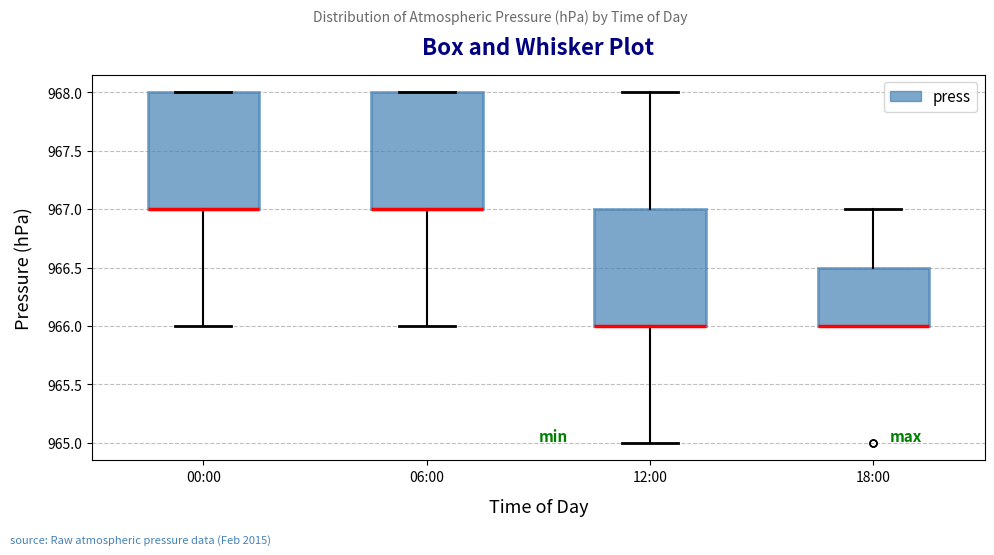

Where is the lower edge of the box for 00:00 on the y-axis? The values are not printed on the chart, so give them approximately, as read against the axis.

967.0